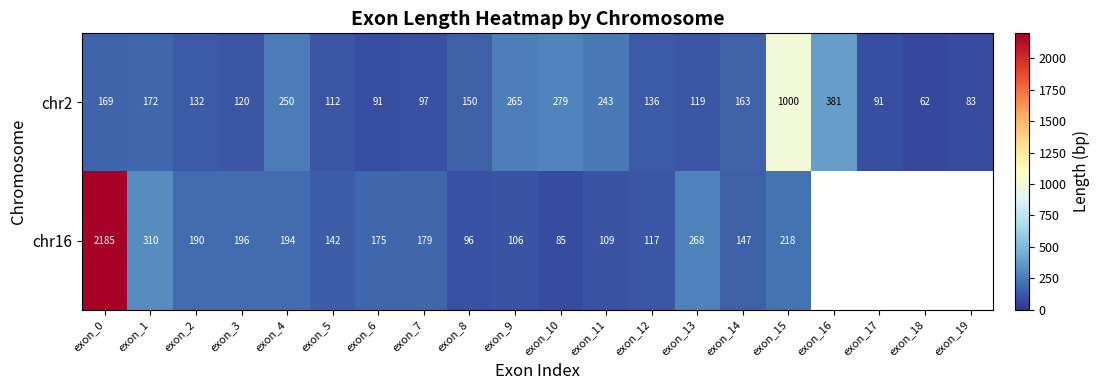

How many values in the chr2 series exceed 150?

9